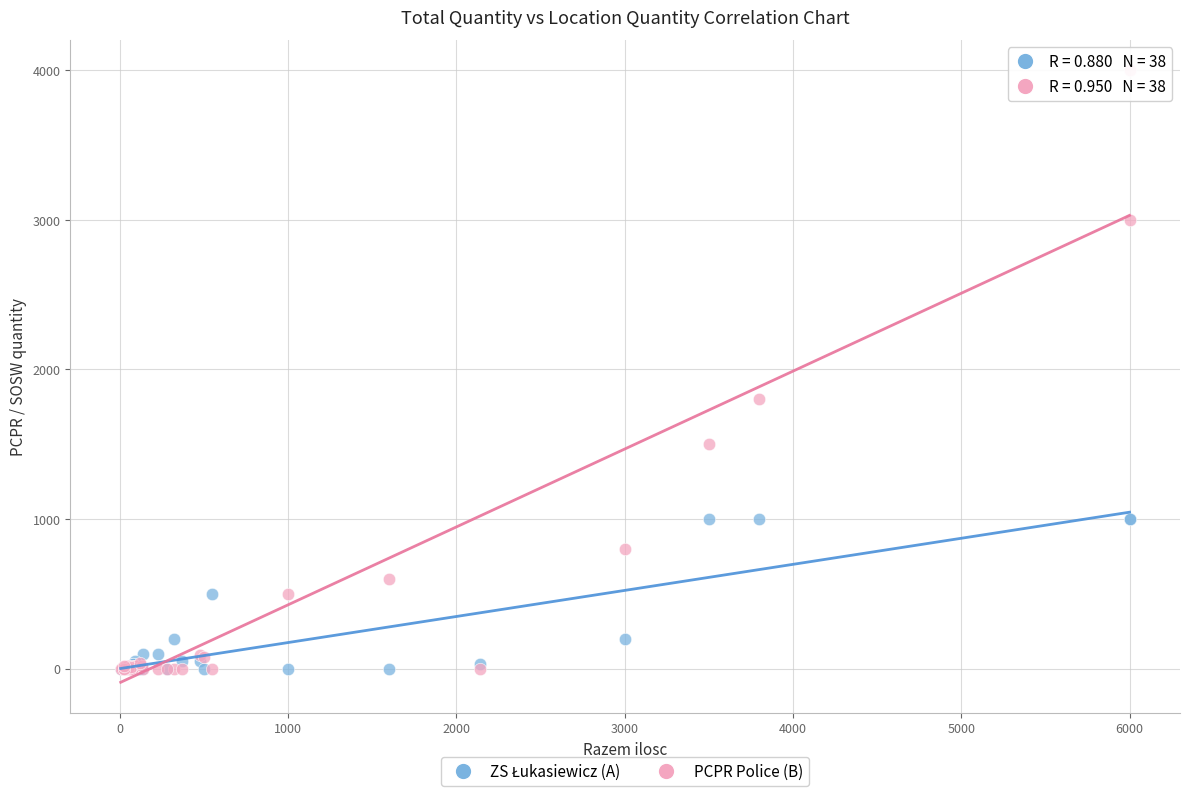

In the PCPR Police (B) series, what Y value is closest to 2000?

1800